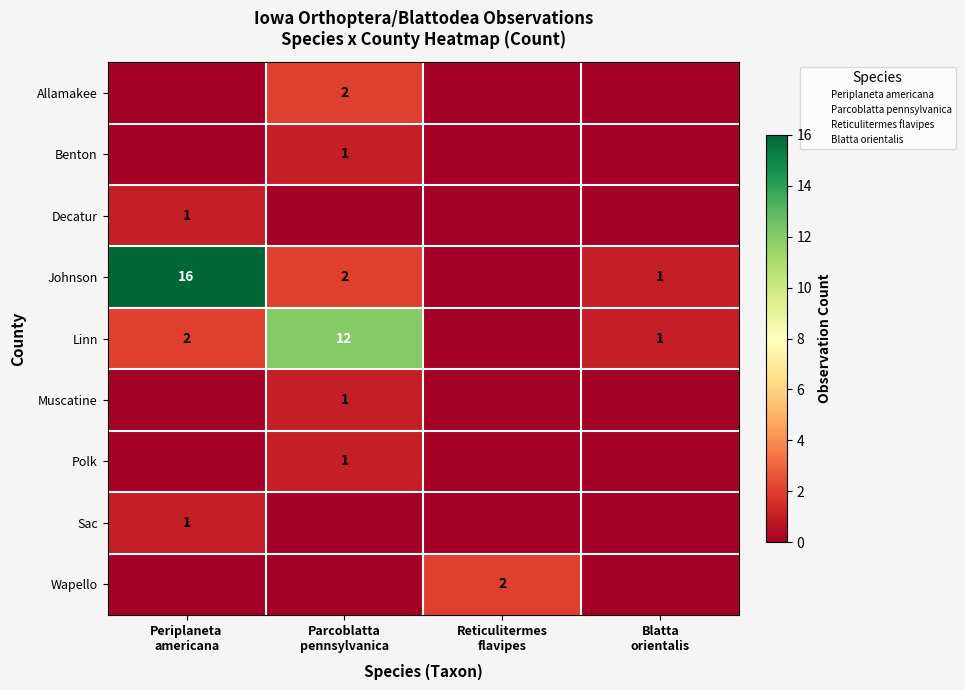

Which series has the largest total across all categories?

Johnson